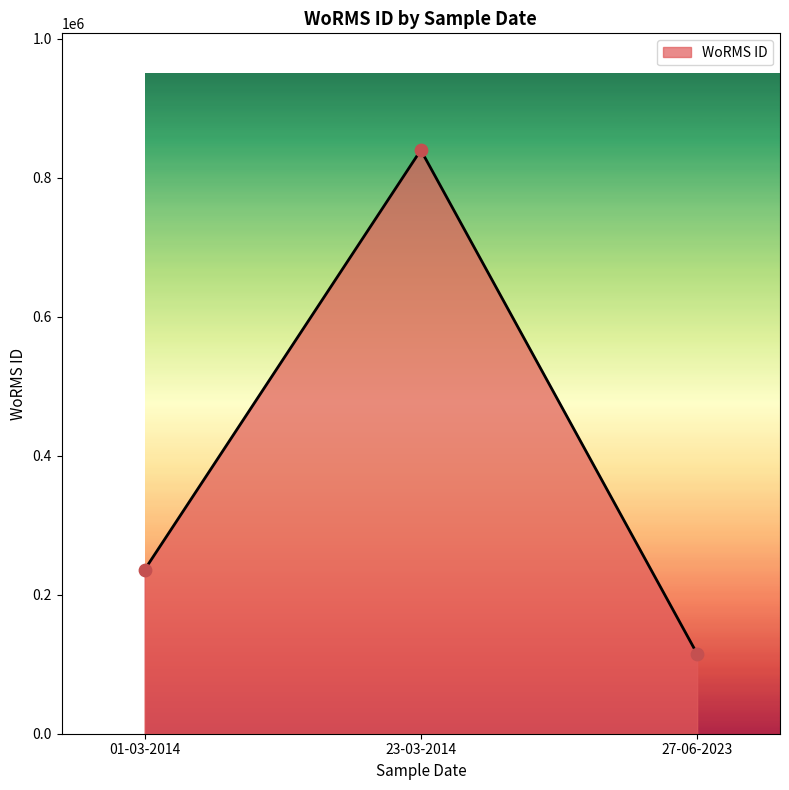

Which has a higher value, 27-06-2023 or 01-03-2014?

01-03-2014